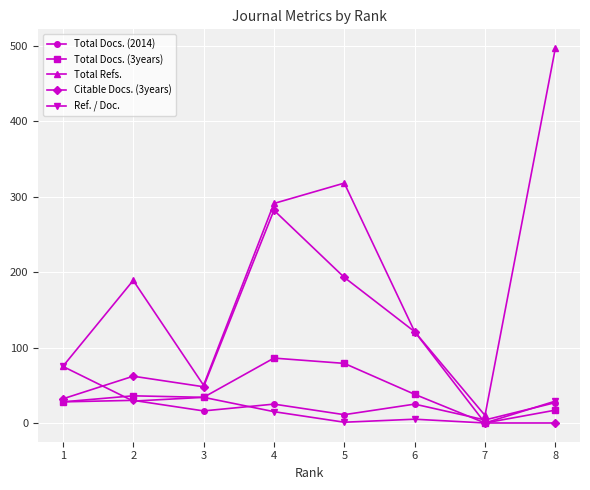

The value of Ref. / Doc. at 8 is 29. True or false?

True